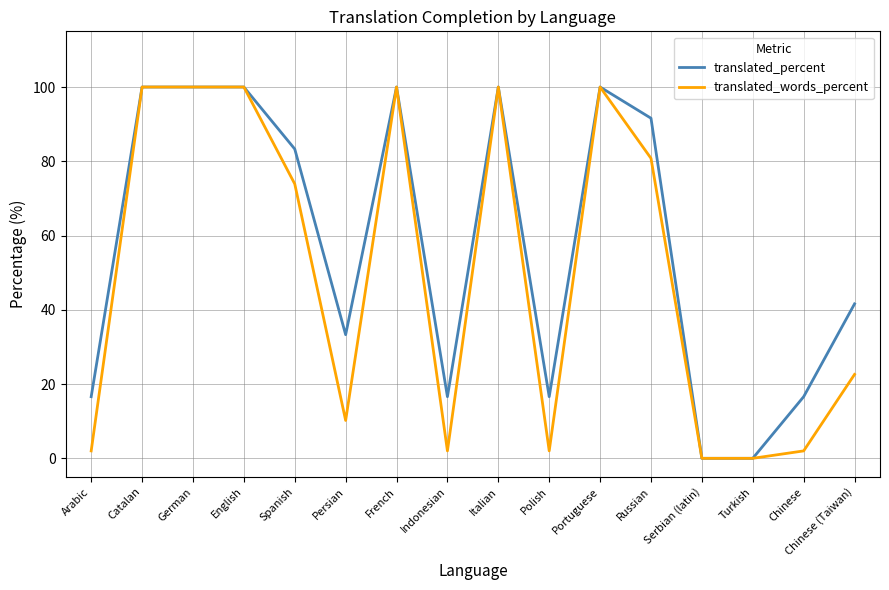

Rank the series by their average value, from highest to lowest.

translated_percent, translated_words_percent